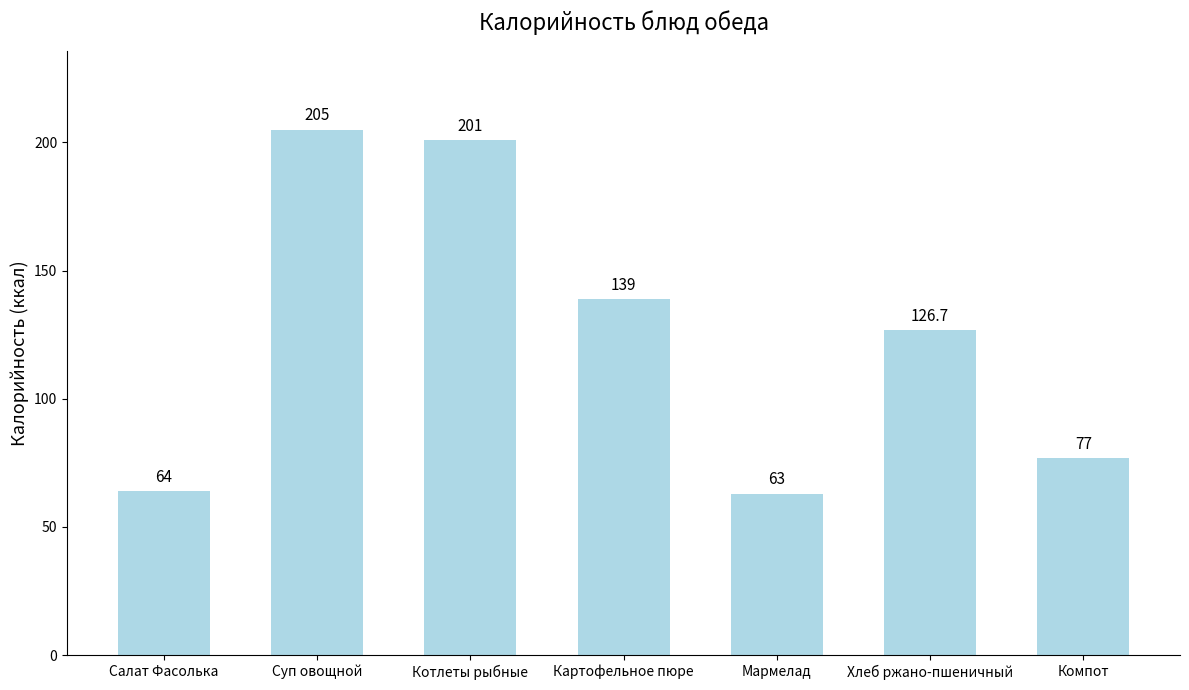

What is the smallest value displayed?

63.0